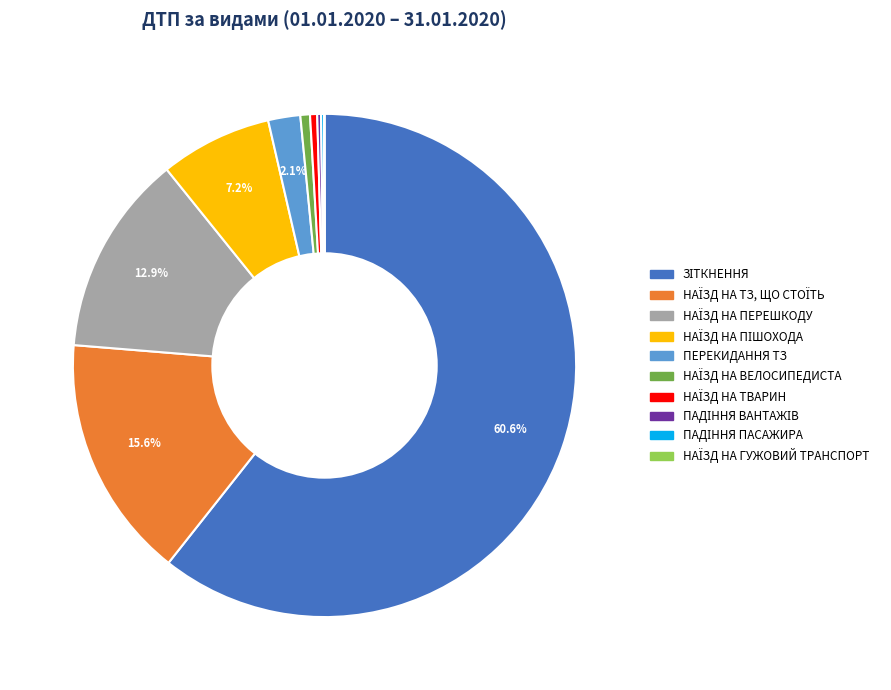

The ПЕРЕКИДАННЯ ТЗ slice represents 2% of the pie. True or false?

True